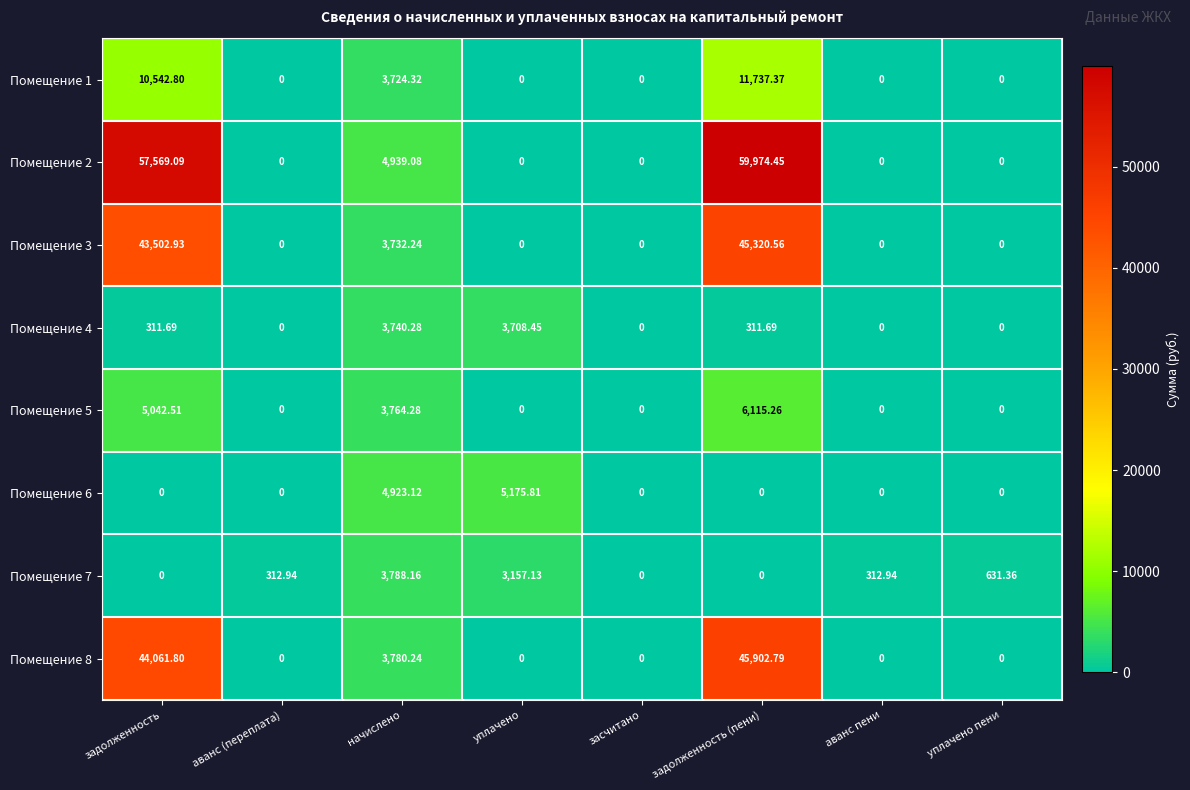

Which series has the largest range (max minus min)?

Помещение 2